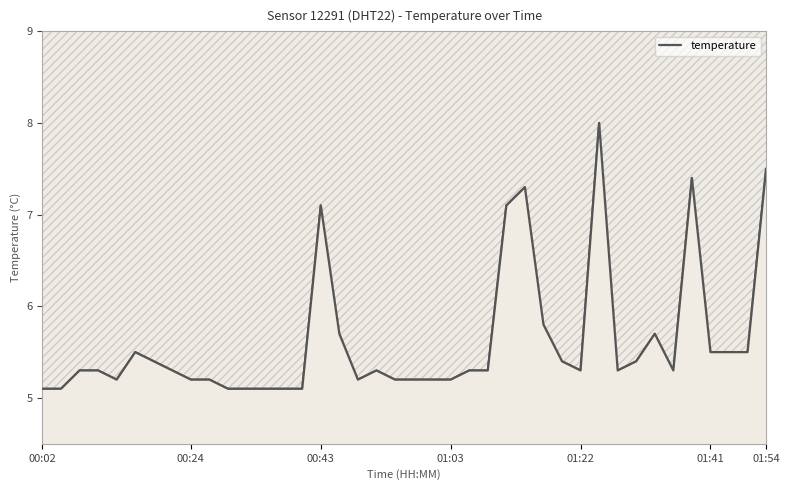

Reading right to left, transcribe all the data shown in this chart.

7.5	5.5	5.5	5.5	7.4	5.3	5.7	5.4	5.3	8.0	5.3	5.4	5.8	7.3	7.1	5.3	5.3	5.2	5.2	5.2	5.2	5.3	5.2	5.7	7.1	5.1	5.1	5.1	5.1	5.1	5.2	5.2	5.3	5.4	5.5	5.2	5.3	5.3	5.1	5.1